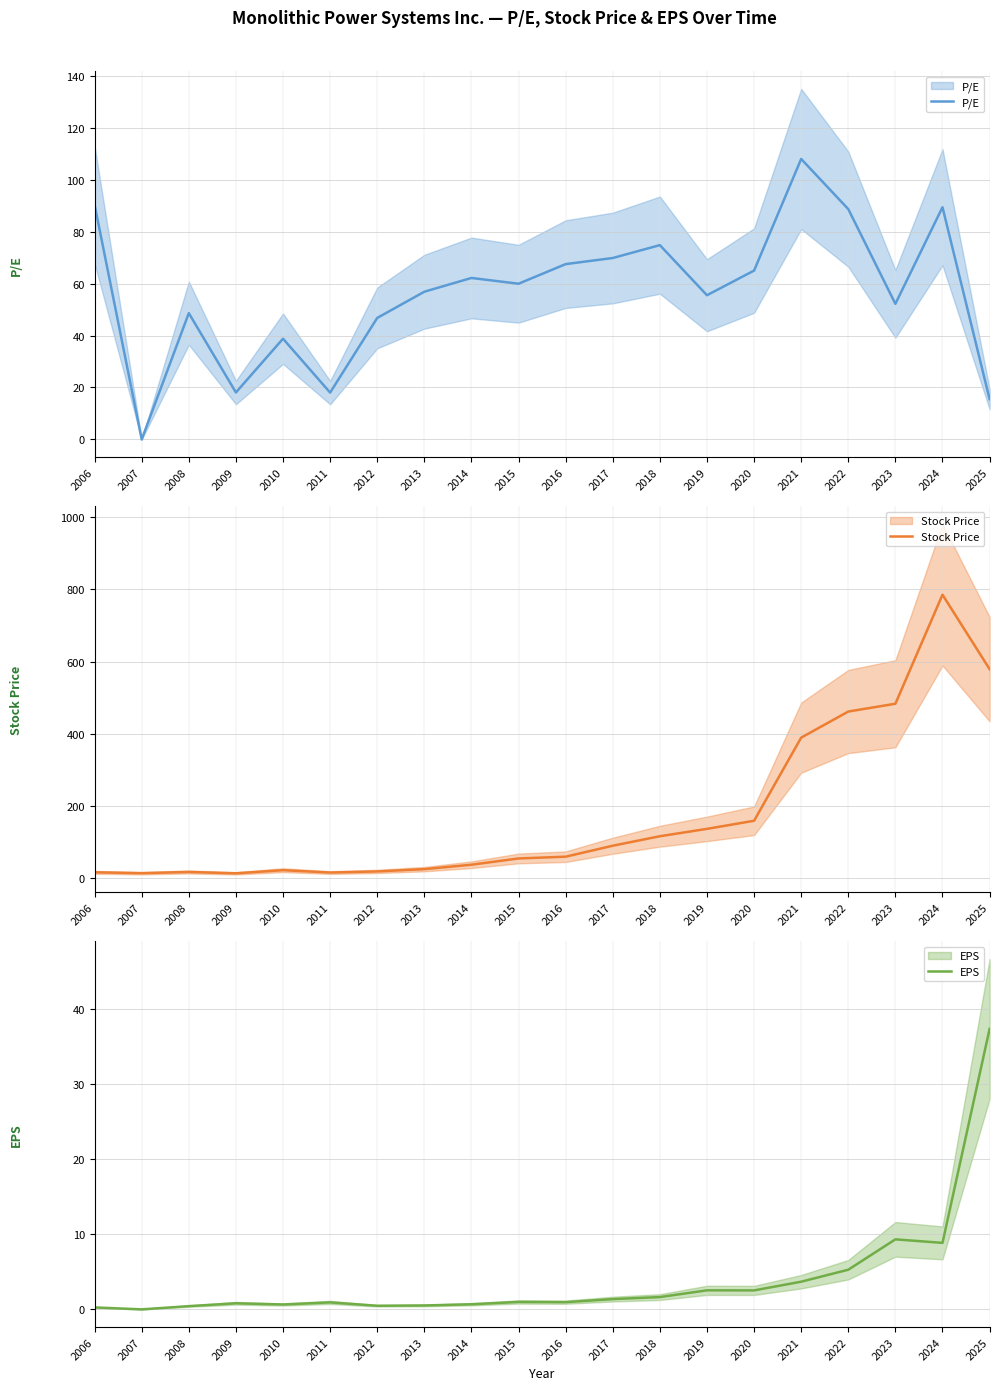

At how many categories does at least one series exceed 337?

5